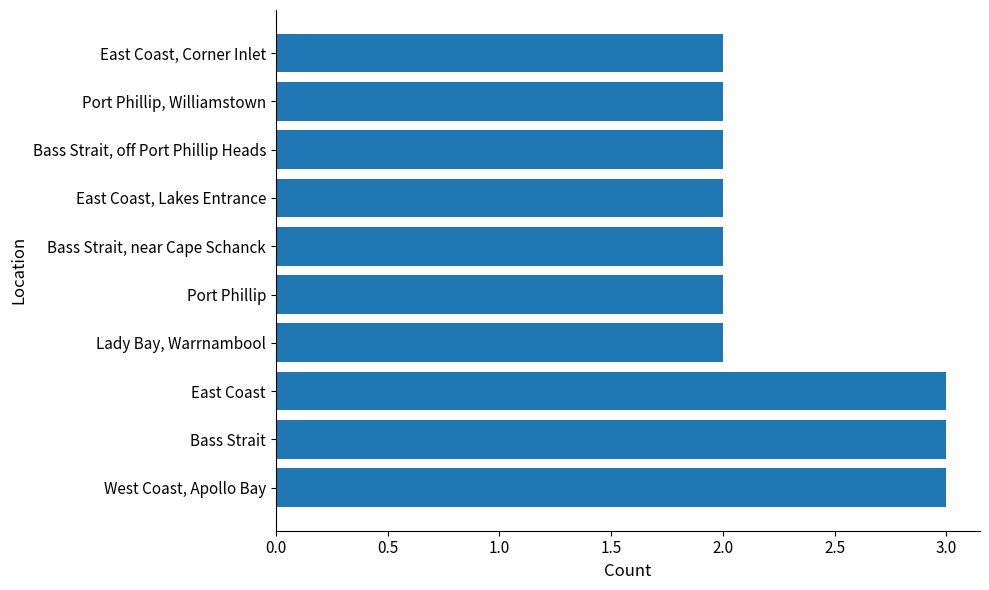

How many series are shown in this chart?

1